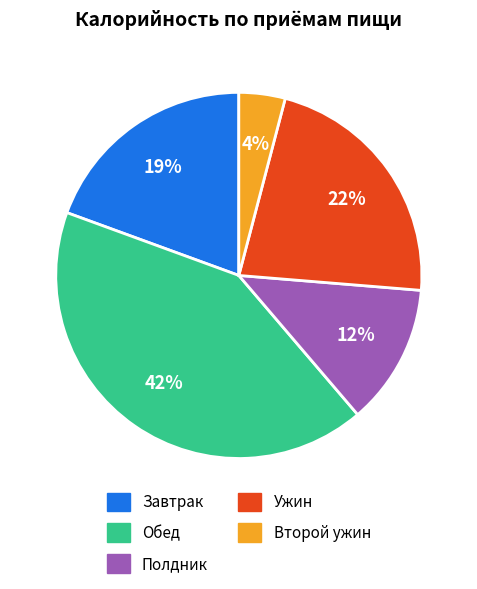

Between Обед and Второй ужин, which is larger?

Обед